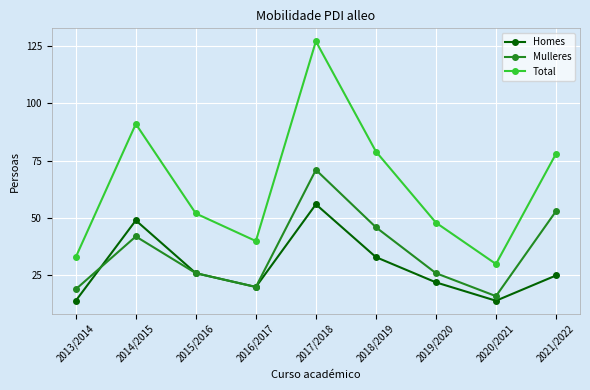

True or false: Homes has a value of 22 at 2013/2014.

False